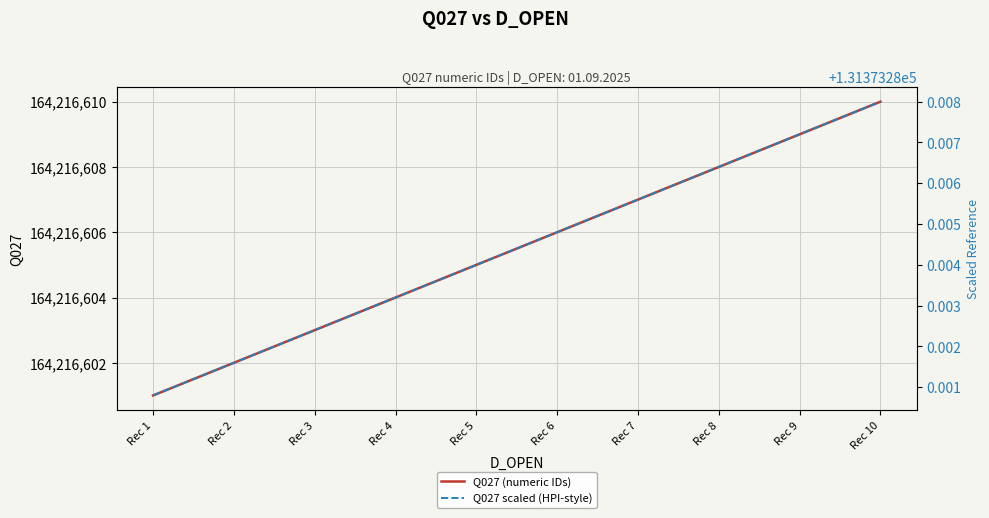

Rank the series by their average value, from lowest to highest.

Q027 scaled (HPI-style), Q027 (numeric IDs)